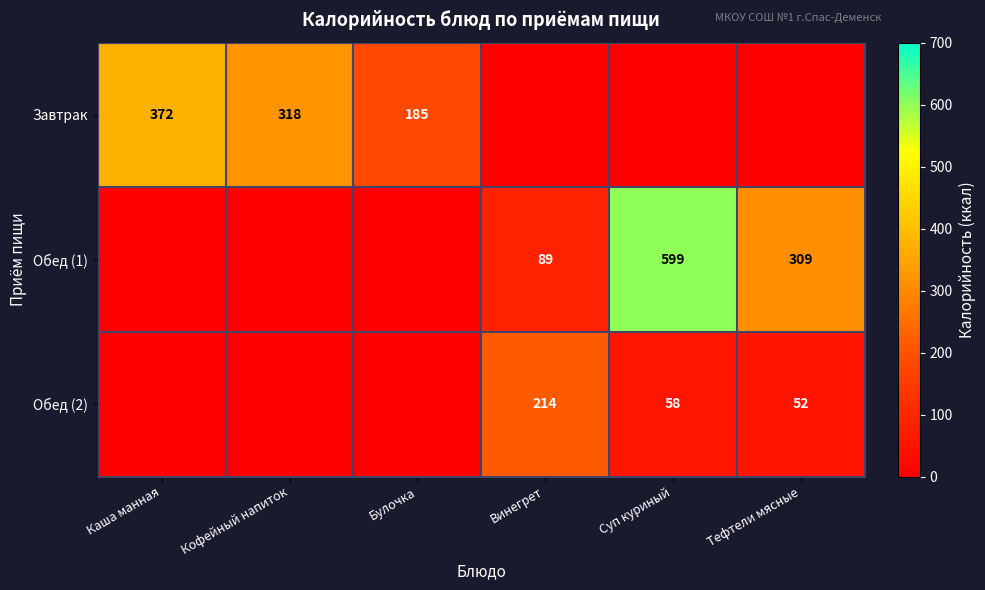

How many distinct data groups are displayed?

3